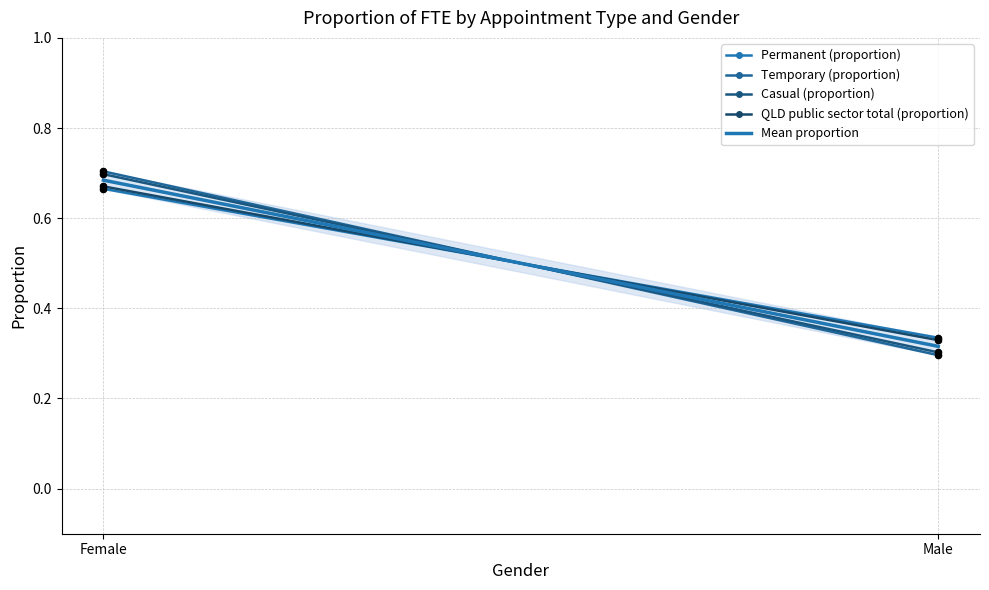

Which series has the largest total across all categories?

Permanent (proportion)